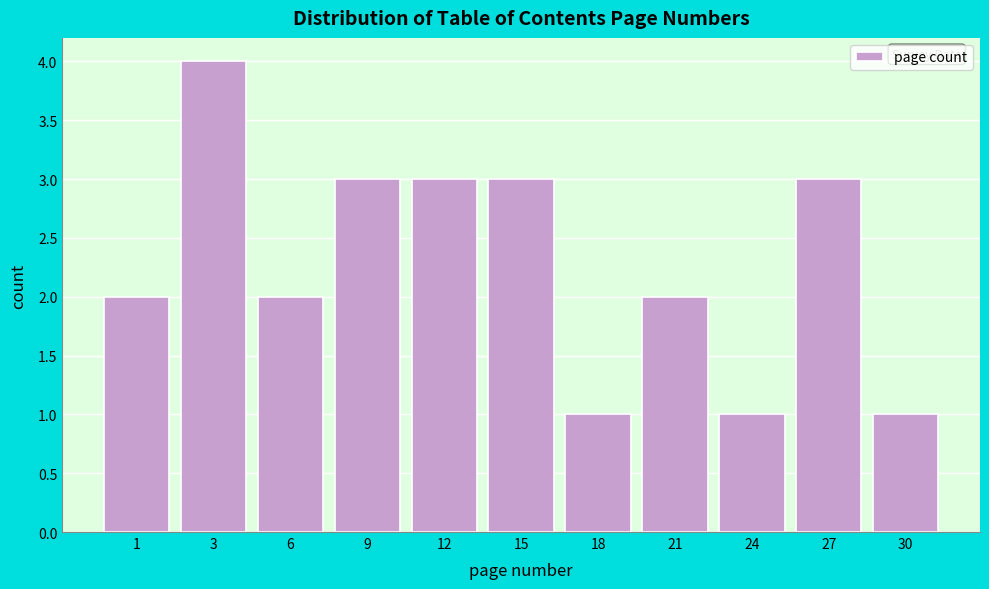

Reading left to right, list all the values displayed in this chart.

2	4	2	3	3	3	1	2	1	3	1